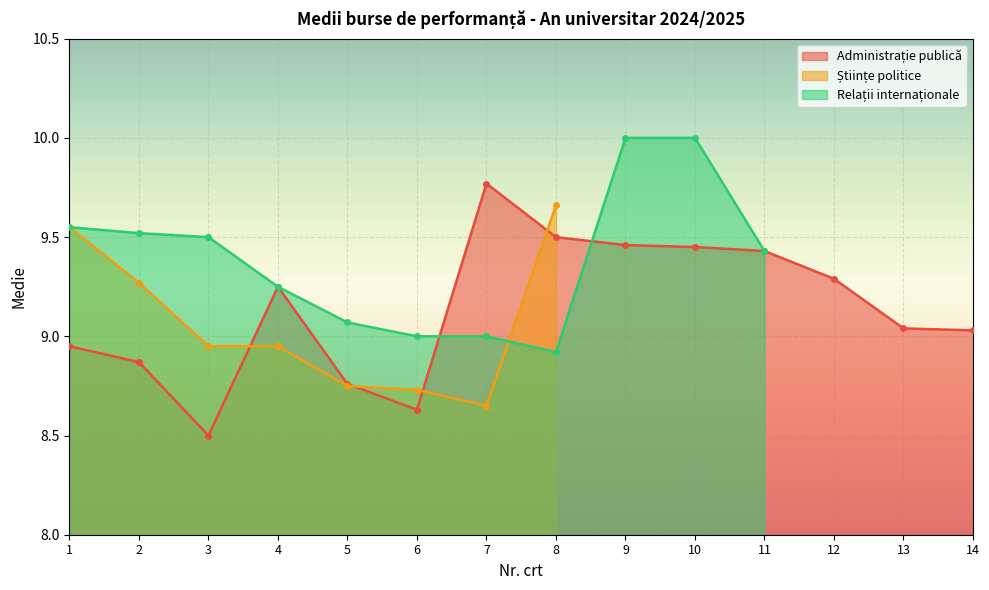

What is the value of the Administrație publică point at the 8th from the left?

9.5